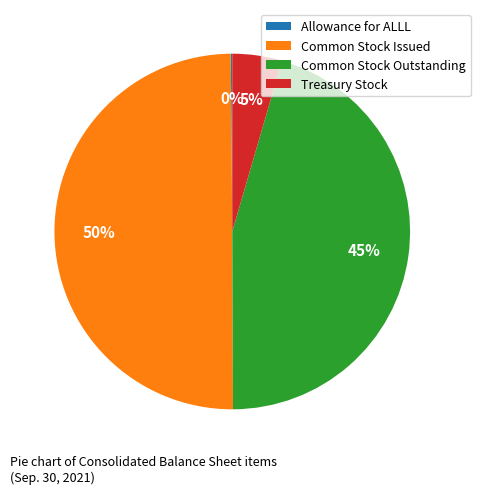

True or false: Treasury Stock accounts for 5% of the total.

True